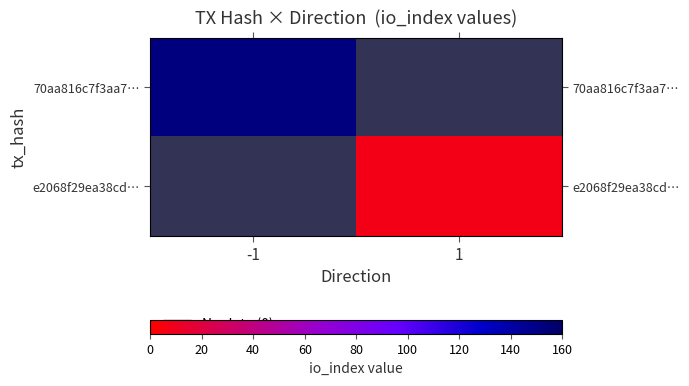

How many categories are shown in the chart?

2